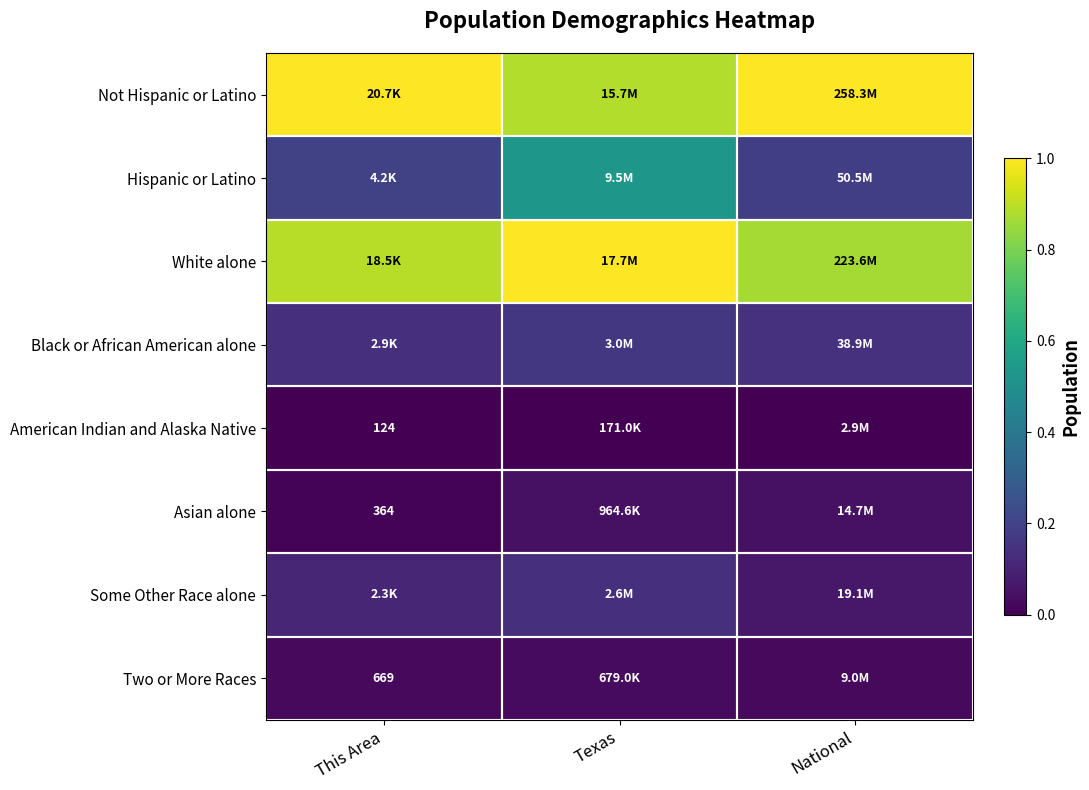

At how many categories does at least one series exceed 0?

3